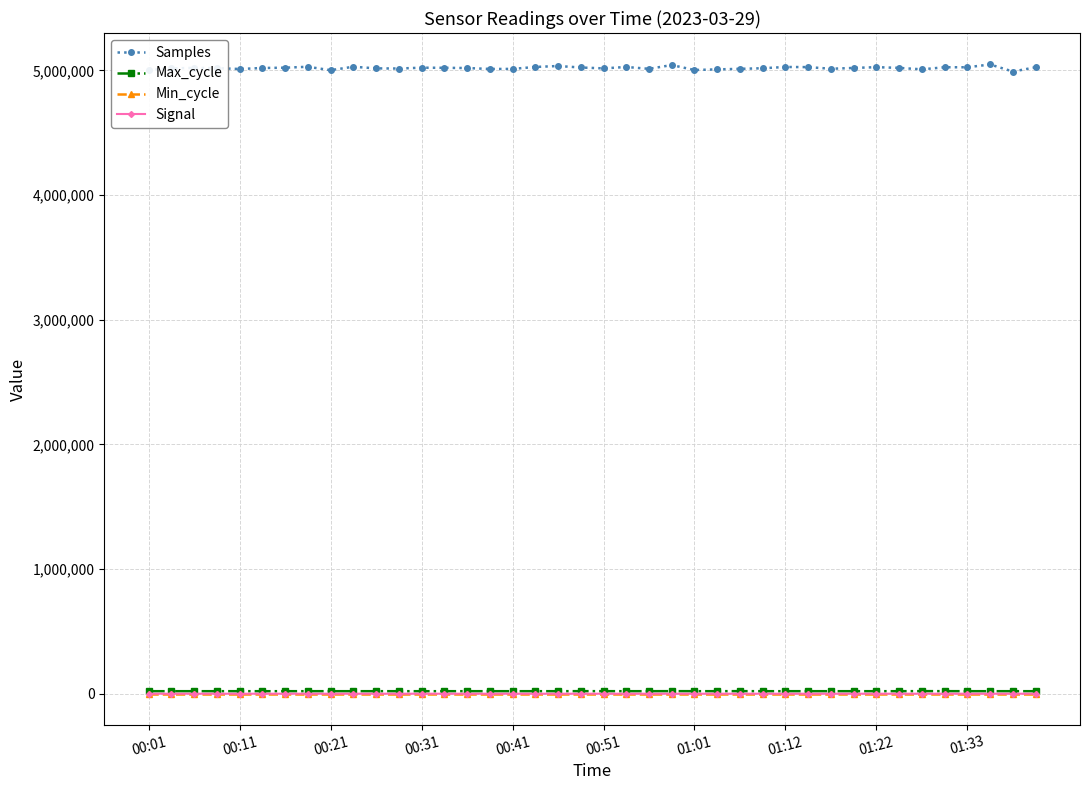

What is the greatest value displayed?

5047514